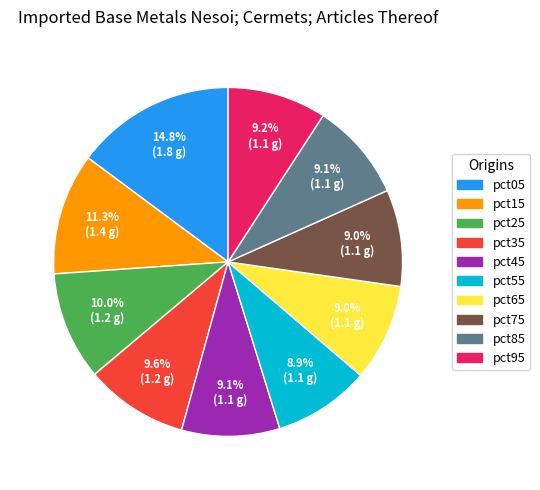

How many segments does this pie chart have?

10